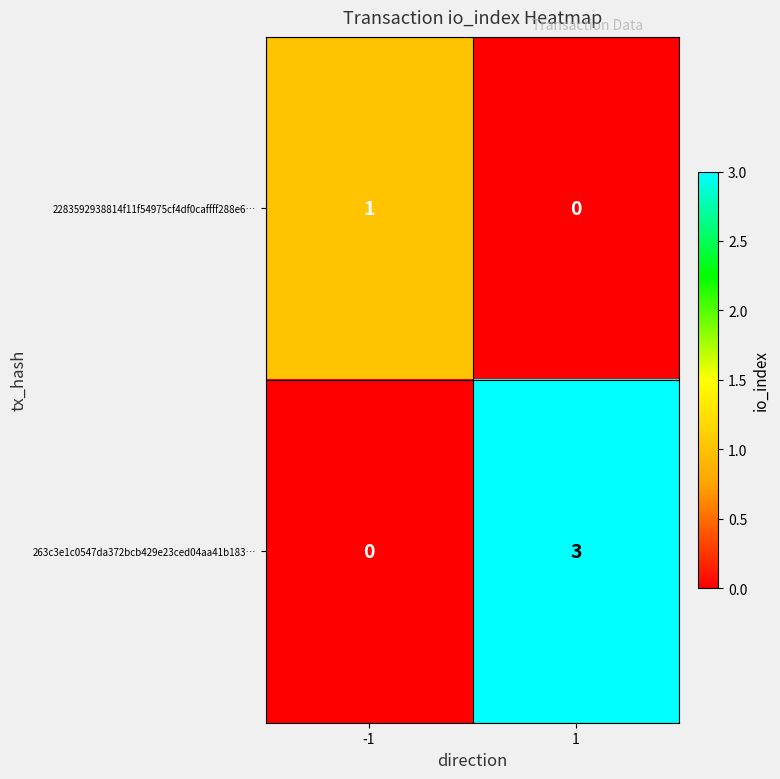

Reading left to right, transcribe all the data shown in this chart.

2283592938814f11f54975cf4df0caffff288e6…: 1	0
263c3e1c0547da372bcb429e23ced04aa41b183…: 0	3